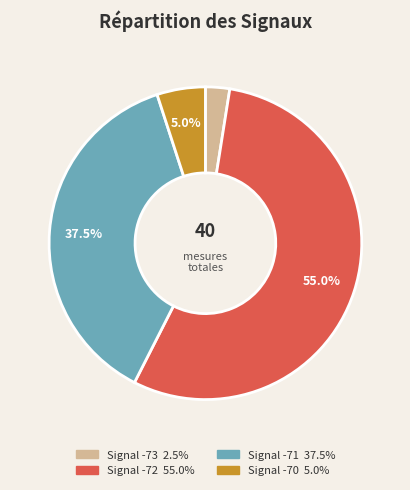

Is there a majority slice in this chart?

Yes